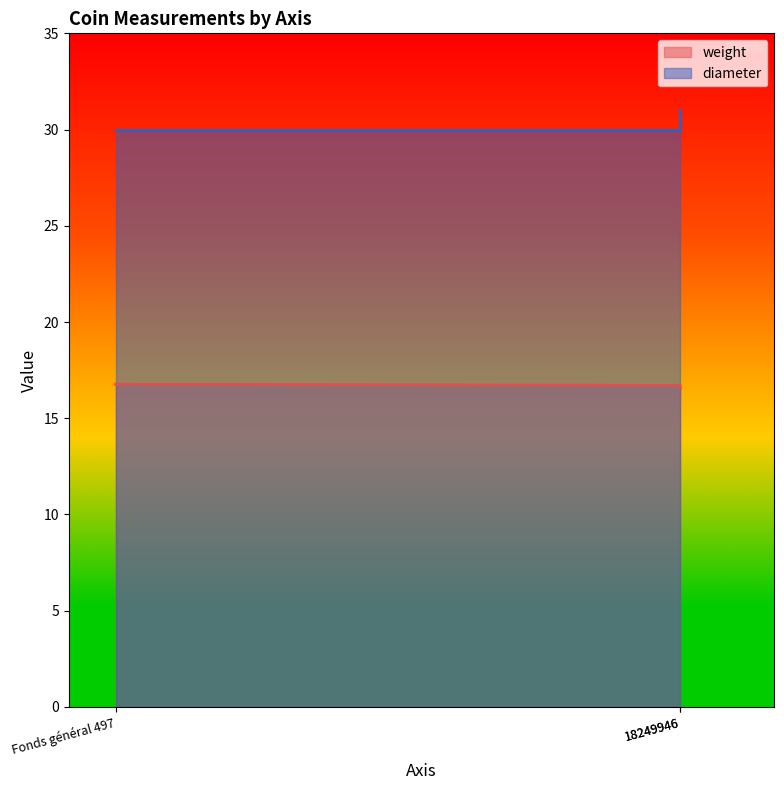

What are all the series names shown in the legend?

weight, diameter